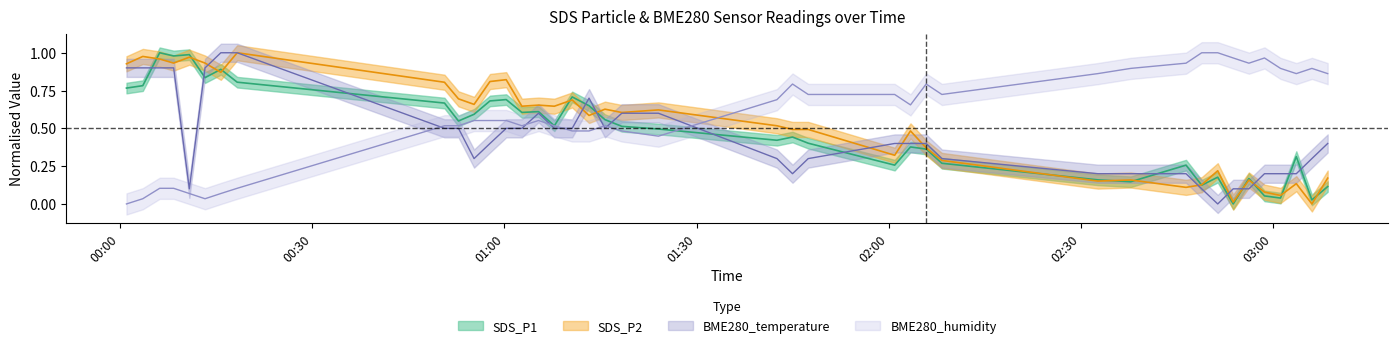

How many times do SDS_P2 and SDS_P1 cross each other?

14